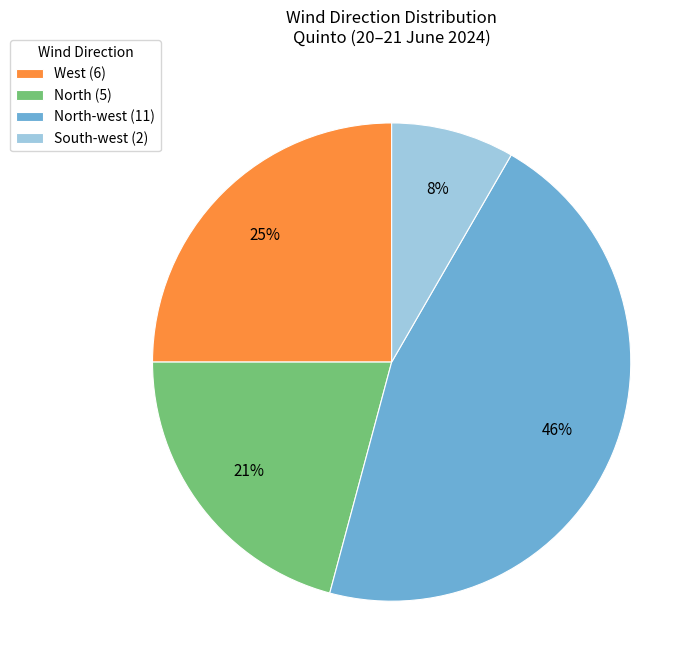

What is the smallest slice in the pie chart?

South-west (2)